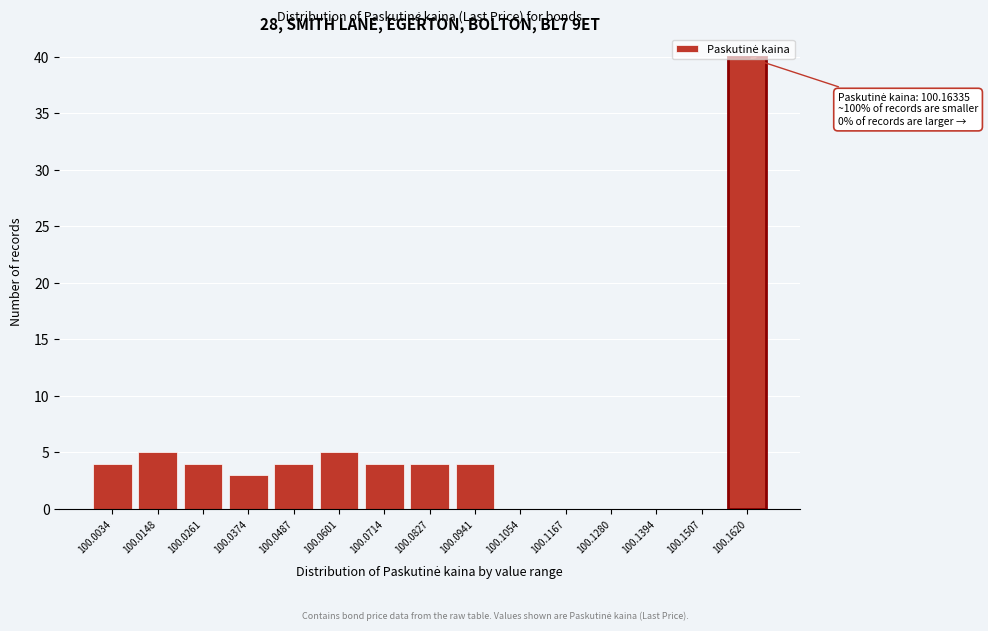

Between 100.0601 and 100.1167, which is larger?

100.0601